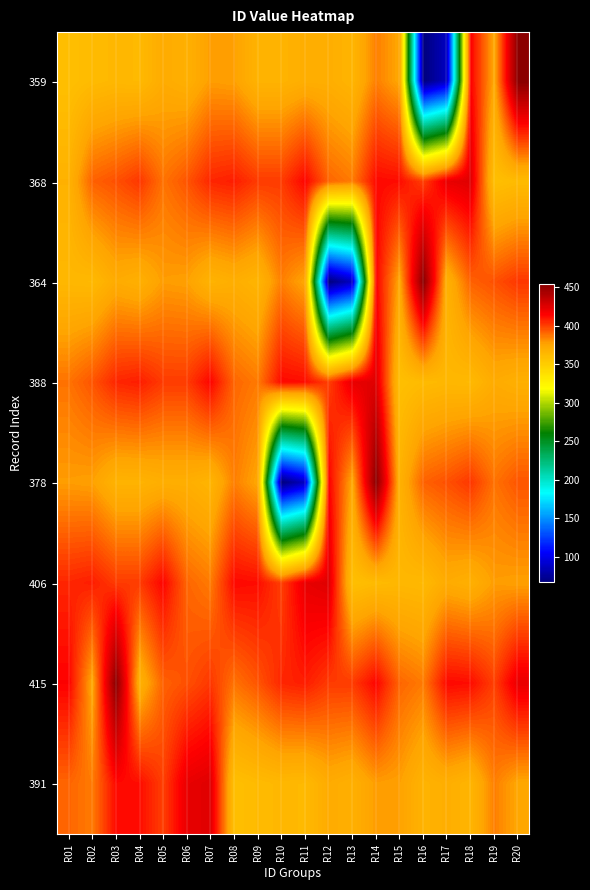

Reading left to right, list all the values displayed in this chart.

359: R01=359	R02=362	R03=364	R04=363	R05=372	R06=369	R07=378	R08=377	R09=367	R10=367	R11=370	R12=370	R13=366	R14=385	R15=375	R16=67	R17=88	R18=415	R19=374	R20=454
368: R01=368	R02=392	R03=396	R04=402	R05=388	R06=395	R07=406	R08=408	R09=401	R10=401	R11=414	R12=391	R13=386	R14=413	R15=412	R16=400	R17=422	R18=425	R19=359	R20=362
364: R01=364	R02=363	R03=372	R04=369	R05=378	R06=377	R07=367	R08=370	R09=366	R10=385	R11=375	R12=67	R13=88	R14=415	R15=374	R16=454	R17=368	R18=392	R19=396	R20=402
388: R01=388	R02=395	R03=406	R04=408	R05=401	R06=401	R07=414	R08=391	R09=386	R10=413	R11=412	R12=400	R13=422	R14=425	R15=359	R16=362	R17=364	R18=363	R19=372	R20=369
378: R01=378	R02=377	R03=367	R04=367	R05=370	R06=370	R07=366	R08=385	R09=375	R10=67	R11=88	R12=415	R13=374	R14=454	R15=368	R16=392	R17=396	R18=402	R19=388	R20=395
406: R01=406	R02=408	R03=401	R04=401	R05=414	R06=391	R07=386	R08=413	R09=412	R10=400	R11=422	R12=425	R13=359	R14=362	R15=364	R16=363	R17=372	R18=369	R19=378	R20=377
415: R01=415	R02=374	R03=454	R04=368	R05=392	R06=396	R07=402	R08=388	R09=395	R10=406	R11=408	R12=401	R13=401	R14=414	R15=391	R16=386	R17=413	R18=412	R19=400	R20=422
391: R01=391	R02=386	R03=413	R04=412	R05=400	R06=422	R07=425	R08=359	R09=362	R10=364	R11=363	R12=372	R13=369	R14=378	R15=377	R16=367	R17=370	R18=366	R19=385	R20=375